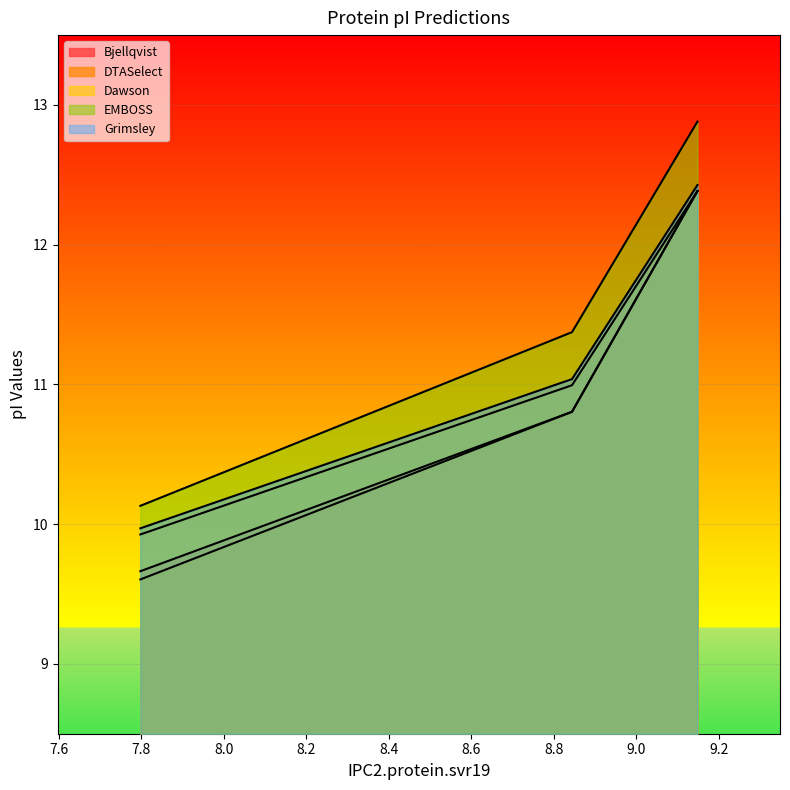

At which label does Grimsley reach its peak?

9.148